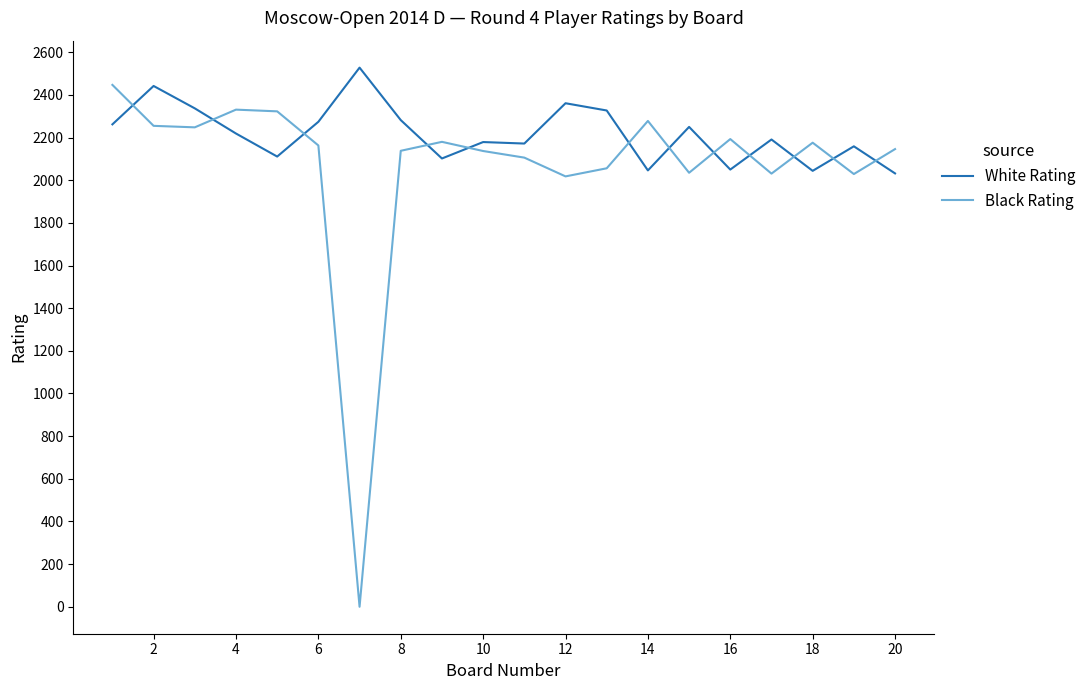

How many intersections are there between Black Rating and White Rating?

12